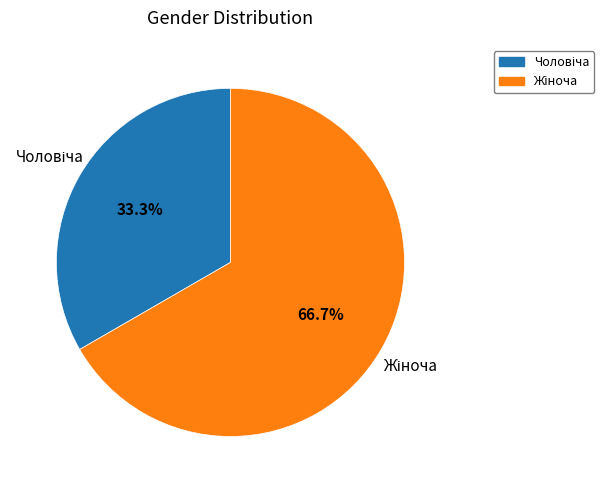

Is there any slice that represents more than half of the pie?

Yes